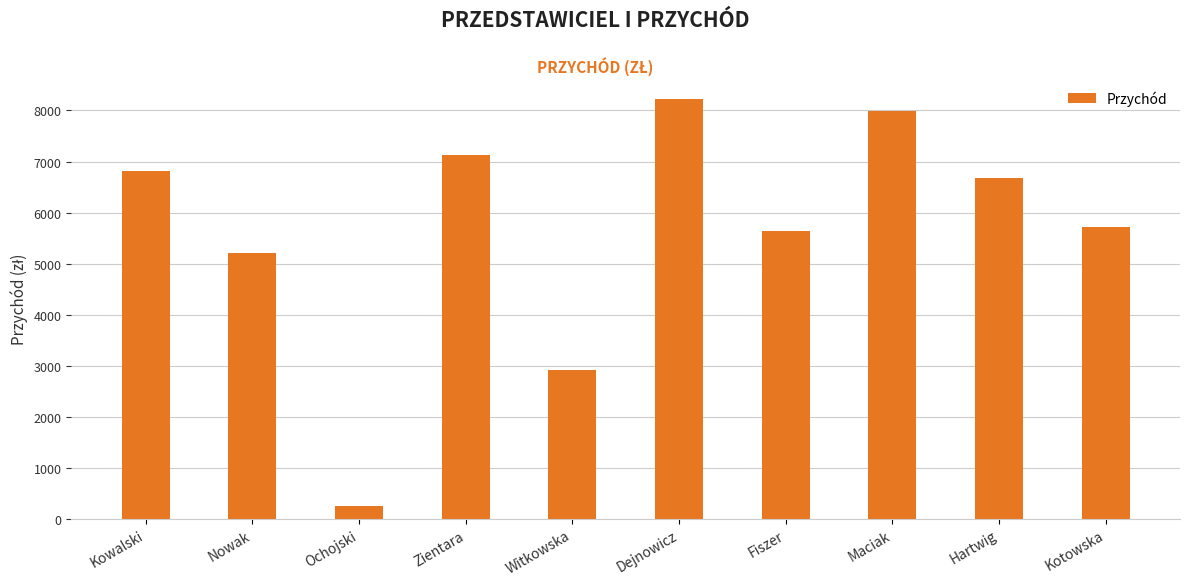

What is the value of the 1st bar from the left?

6820